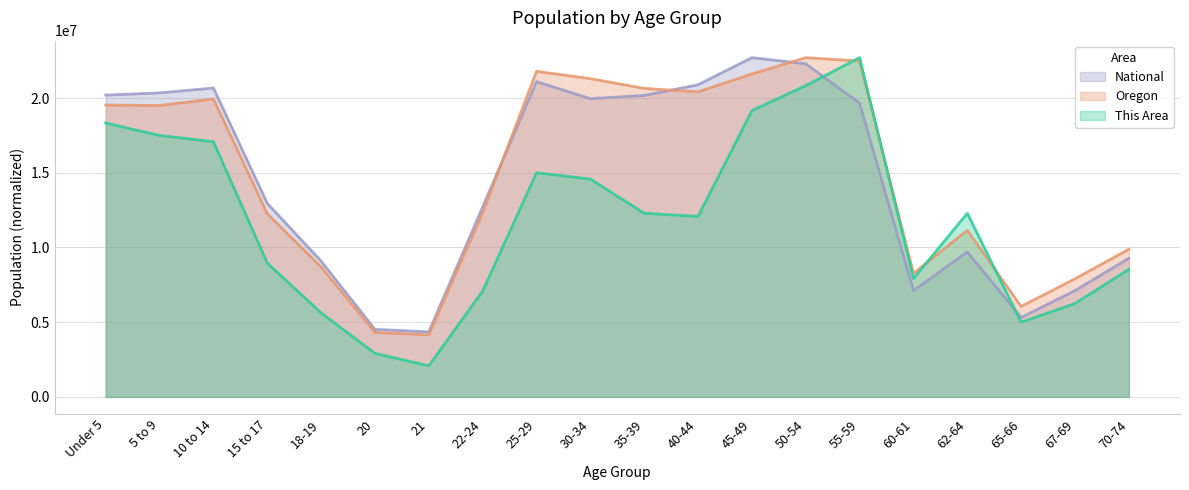

What is the label of the 3rd point from the left?

10 to 14